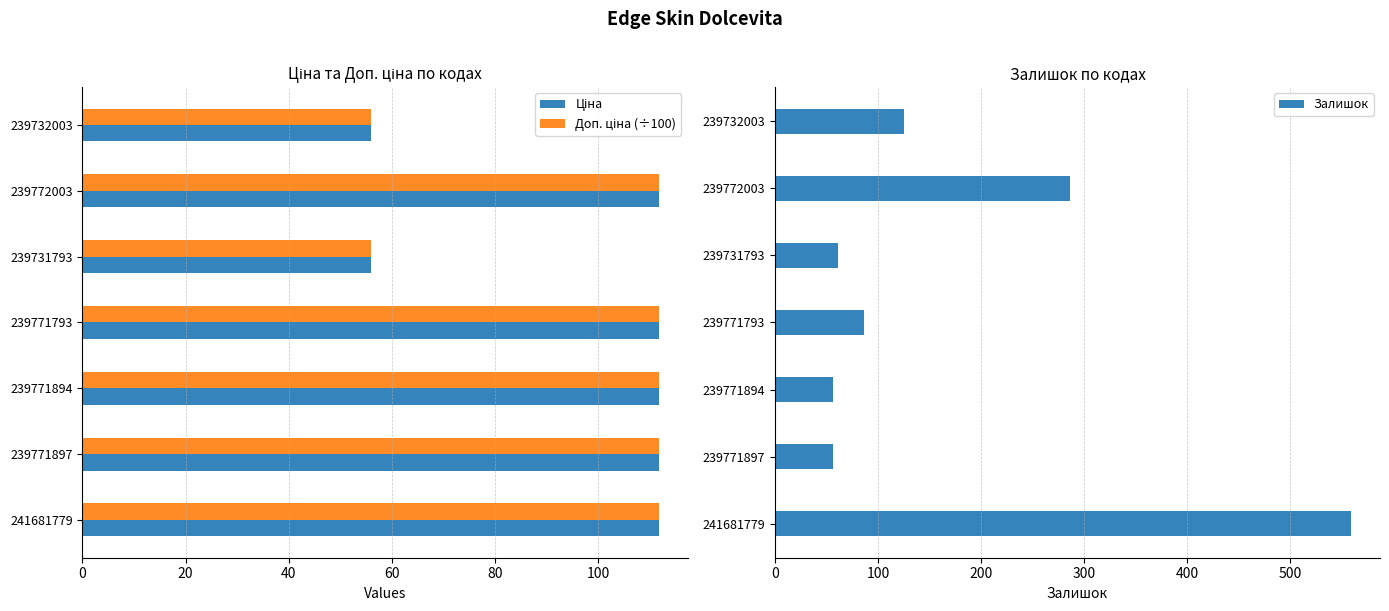

How many groups of bars are there?

7